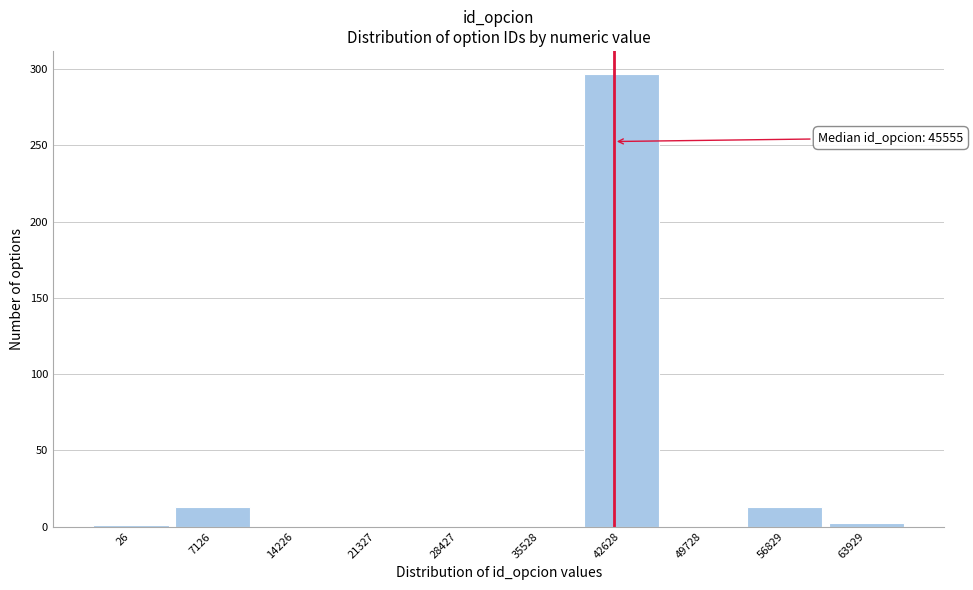

The chart shows a value of 0 at 14226. True or false?

True